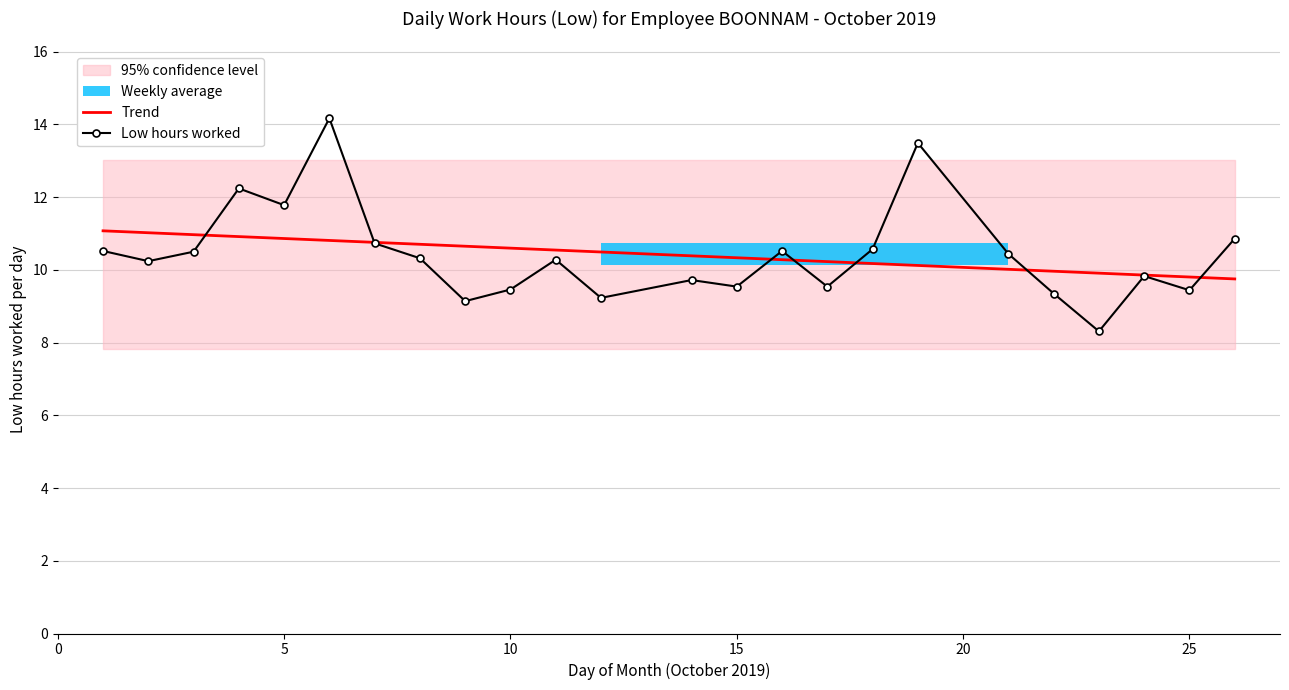

At how many categories does at least one series exceed 13?

2